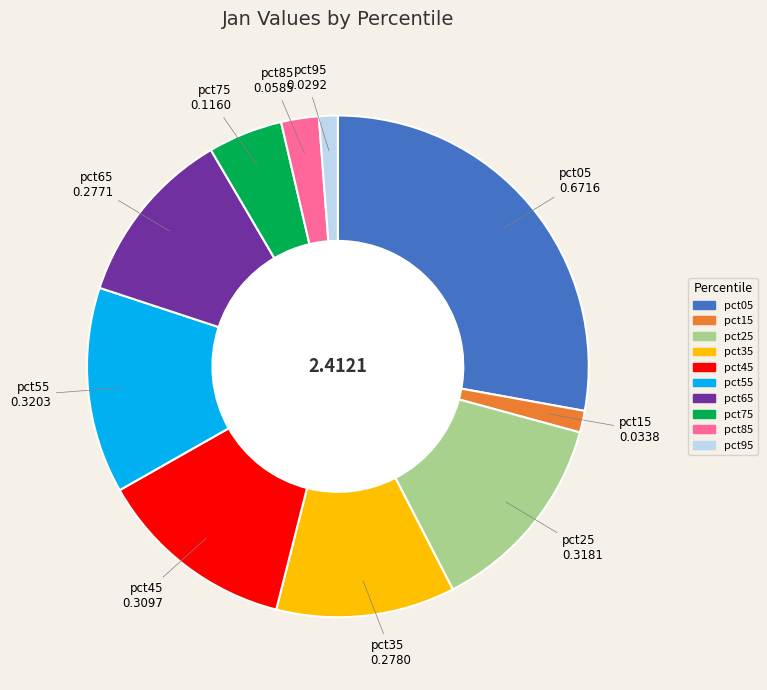

Combined, do pct65 and pct75 account for over 50%?

No